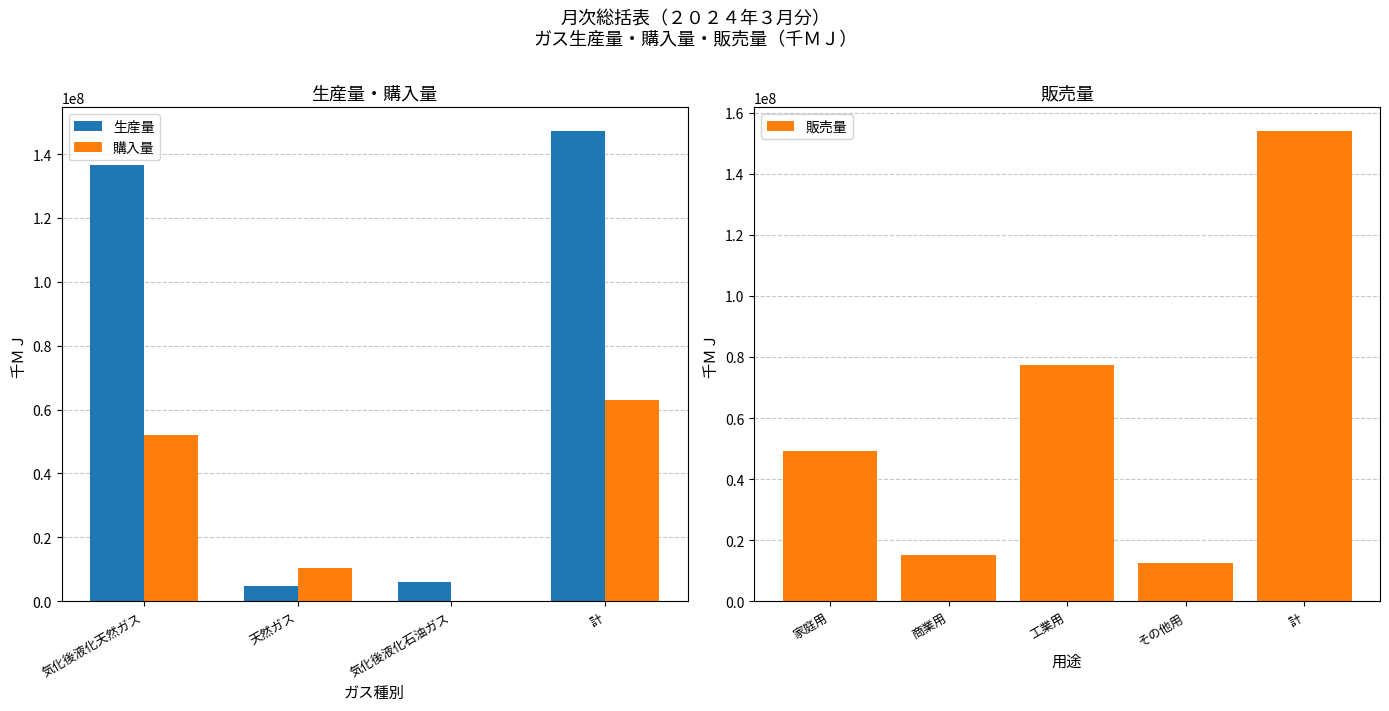

What is the label of the 4th bar from the right?

気化後液化天然ガス